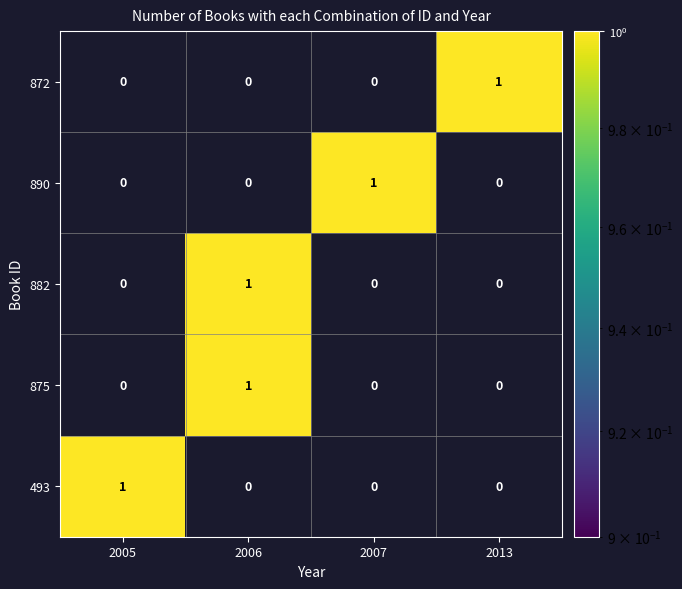

Reading left to right, extract all data points from this chart.

872: 0	0	0	1
890: 0	0	1	0
882: 0	1	0	0
875: 0	1	0	0
493: 1	0	0	0